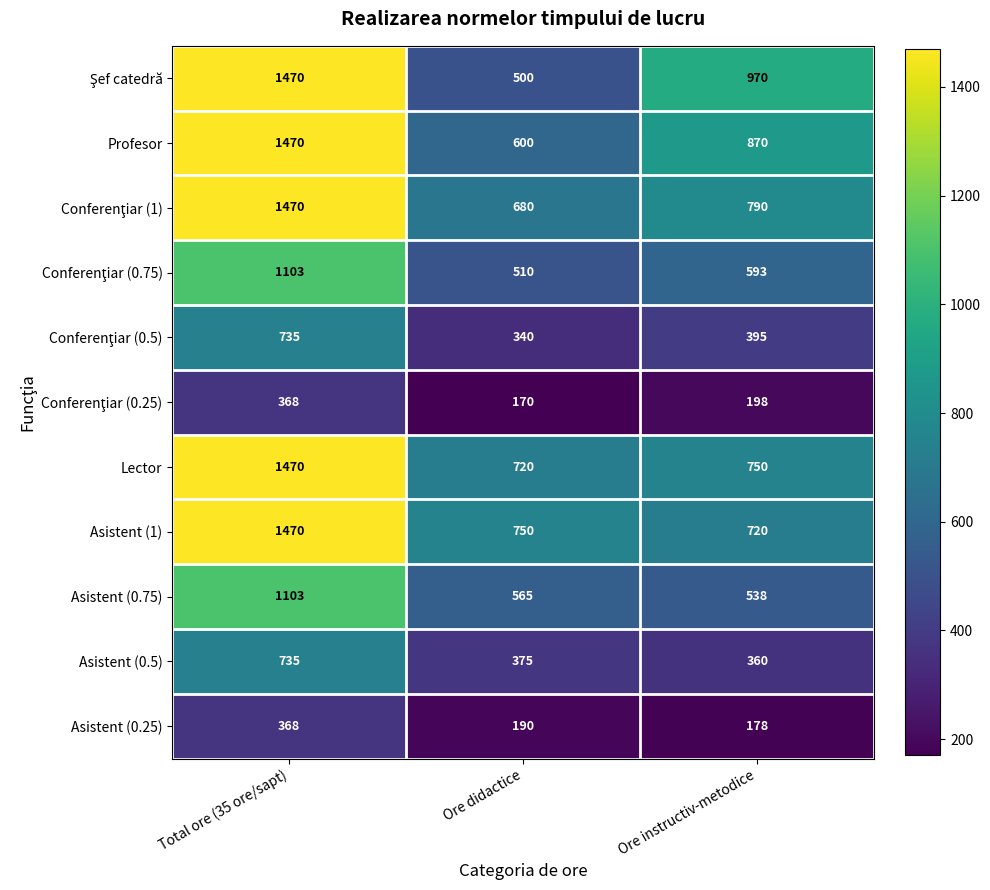

What is the smallest value displayed?

170